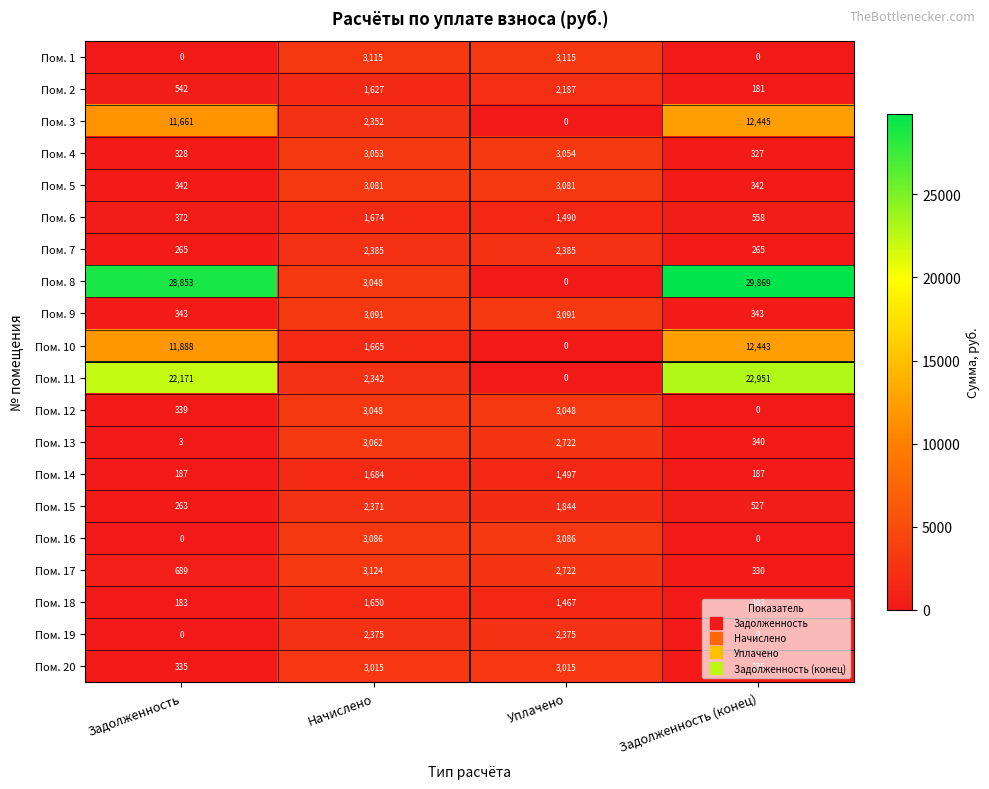

At which category does the chart reach its peak across all series?

Задолженность (конец)